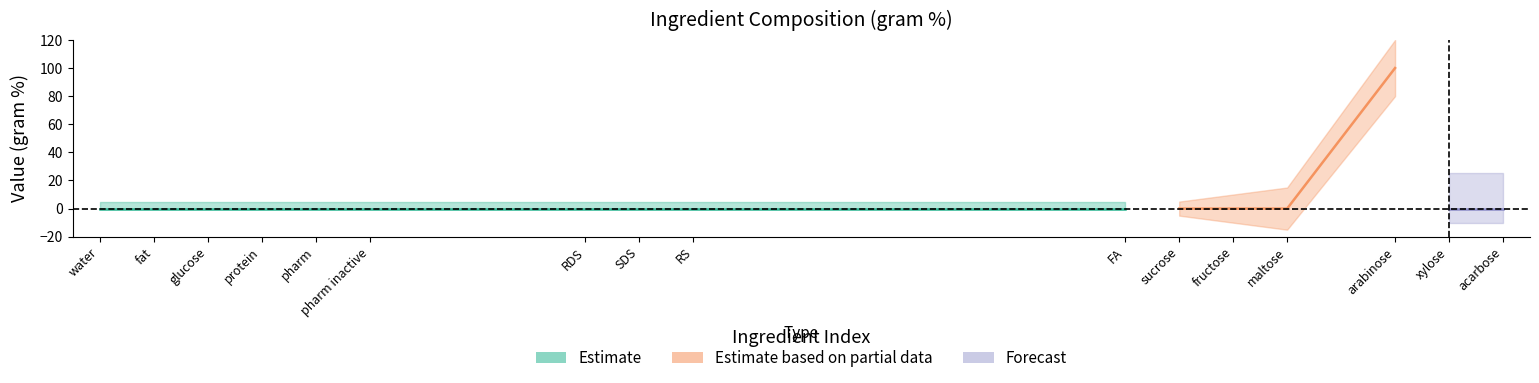

The value at pharm inactive is 0. True or false?

True